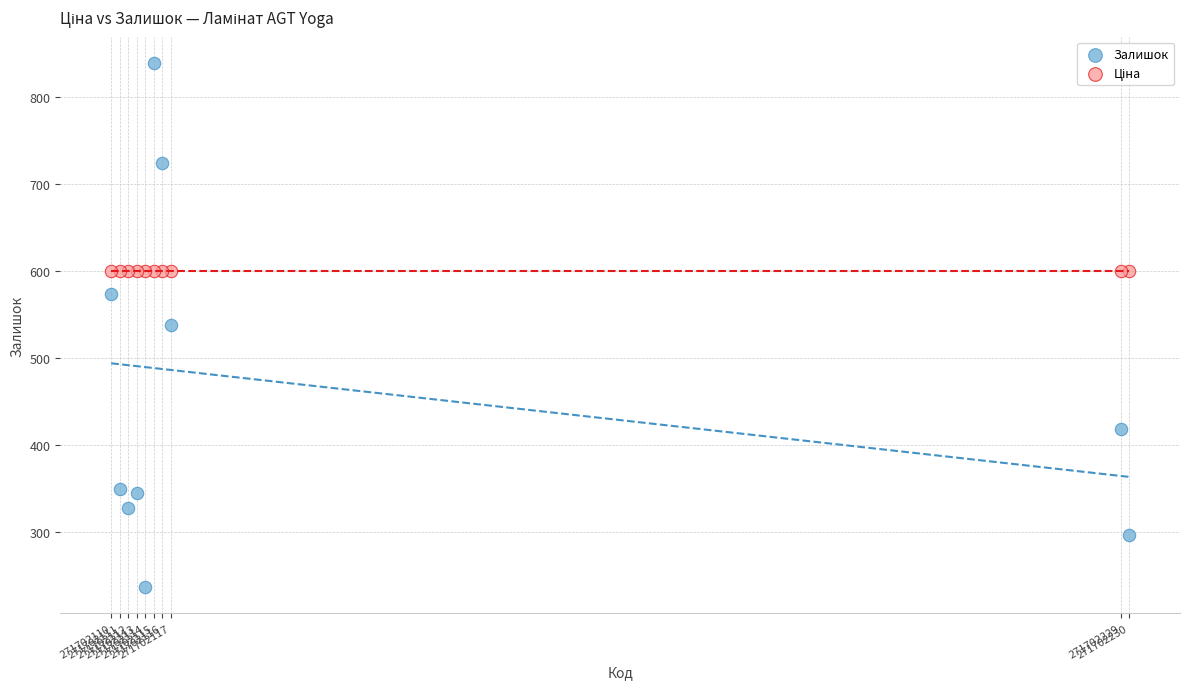

Which series contains the highest Y value?

Залишок